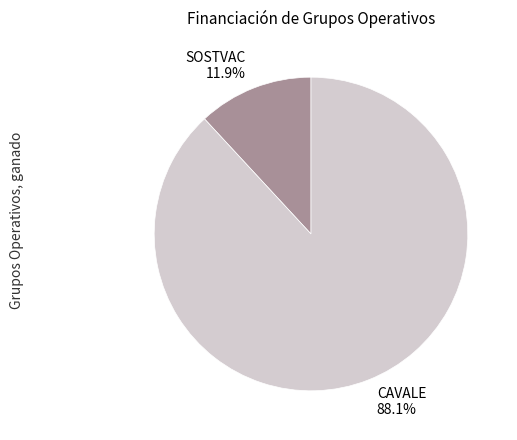

Which category has the smallest portion of the pie?

SOSTVAC